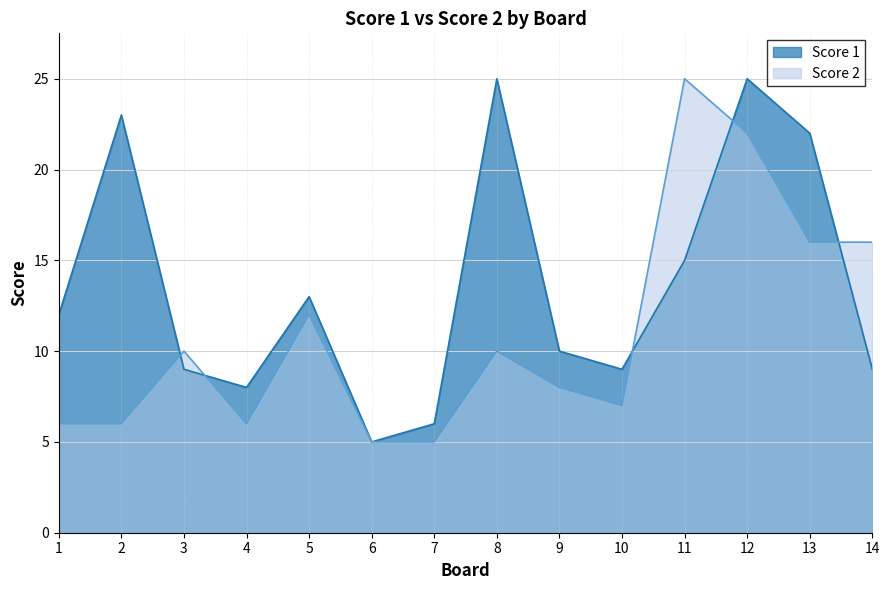

List the series in order of their peak value, lowest first.

Score 1, Score 2